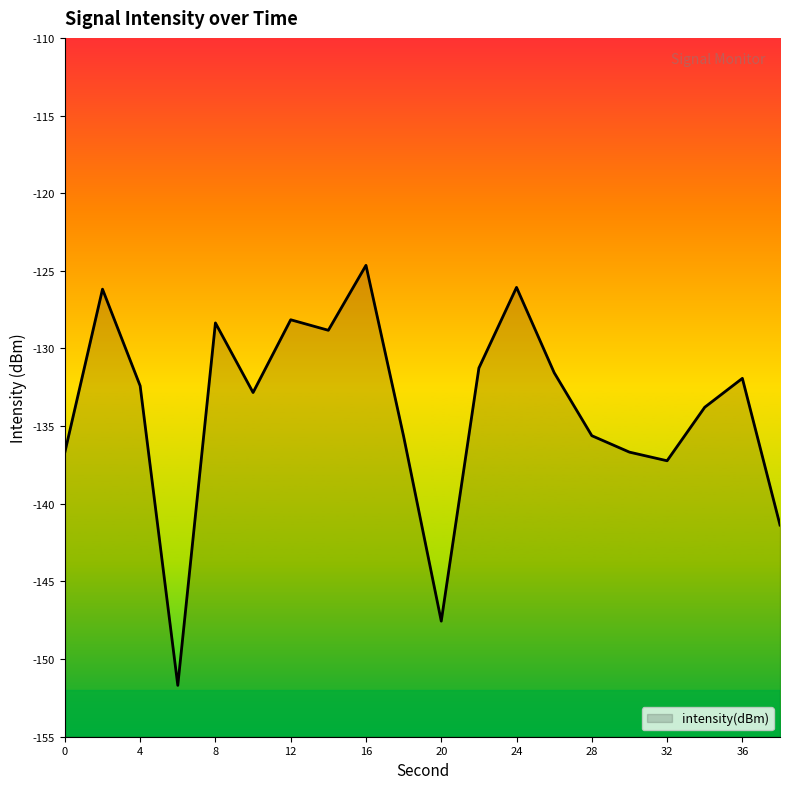

What is the difference between the second highest and second lowest values?

21.5